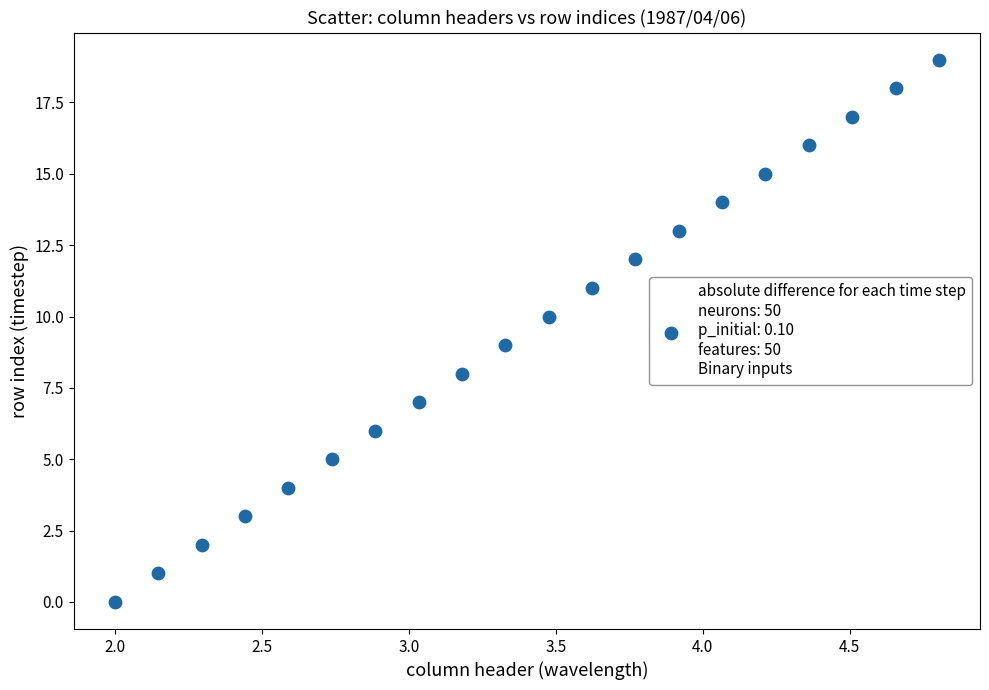

What is the range of Y values (max minus min)?

19